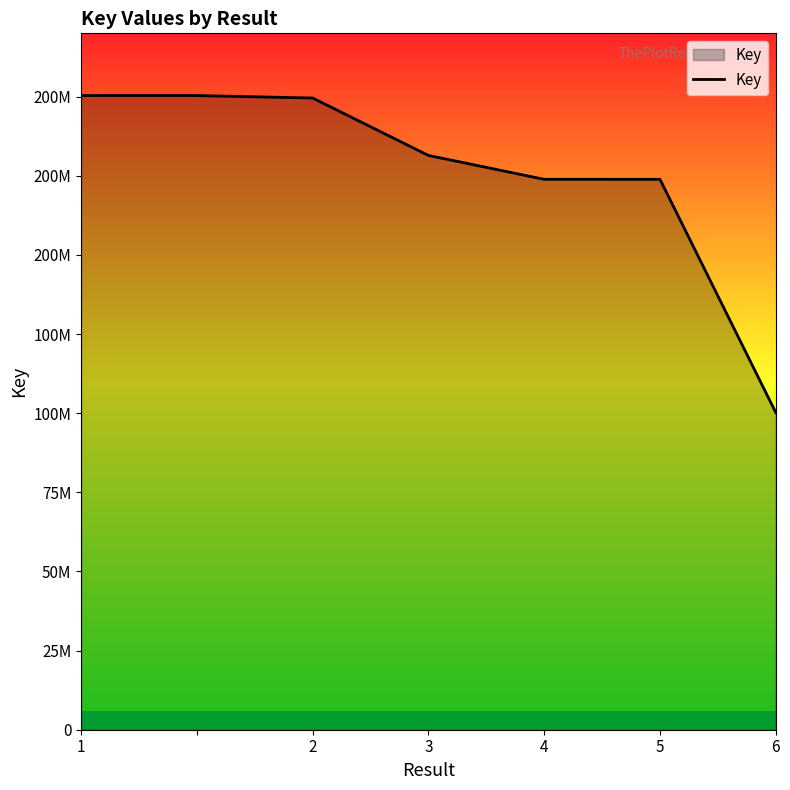

What is the difference between the maximum and minimum values?

100125384